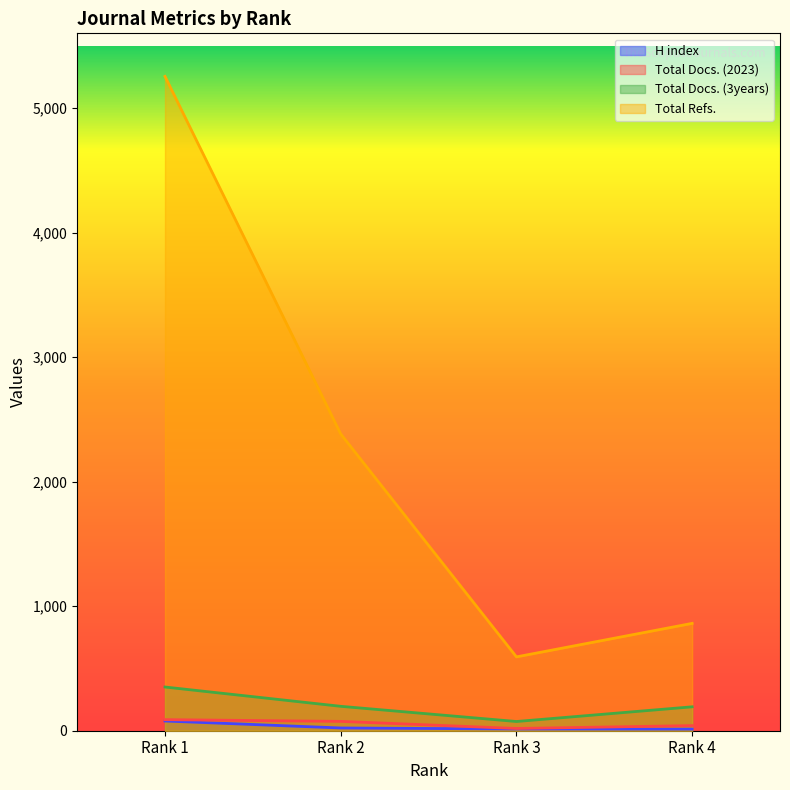

What is the average value of the Total Docs. (2023) series?

56